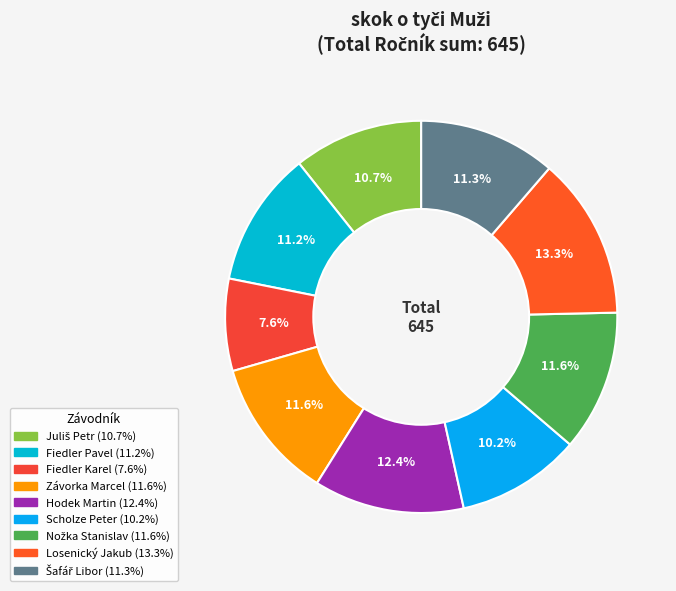

What percentage do Závorka Marcel and Nožka Stanislav together represent?

23.3%